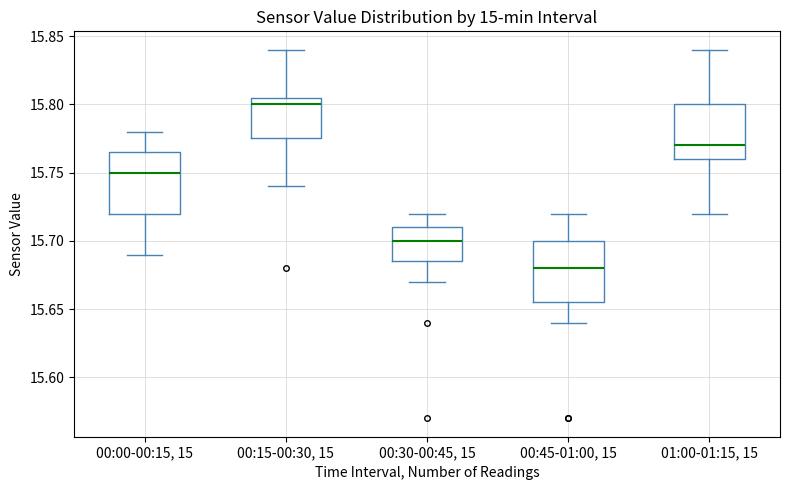

Where does the lower whisker of the box for 00:00-00:15, 15 end on the y-axis? The values are not printed on the chart, so give them approximately, as read against the axis.

15.690